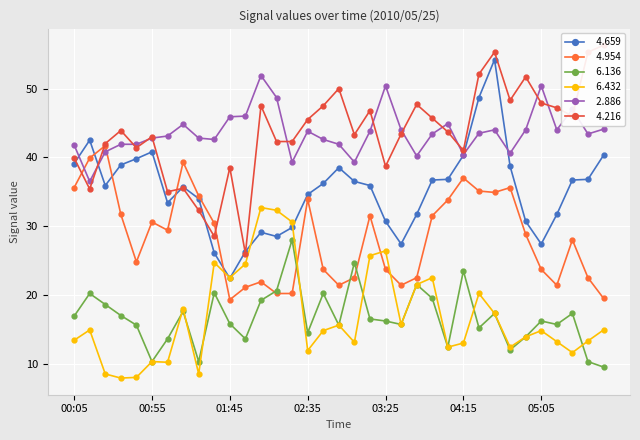

What is the difference between the   6.432 values at 01:05 and 05:35?

3.1